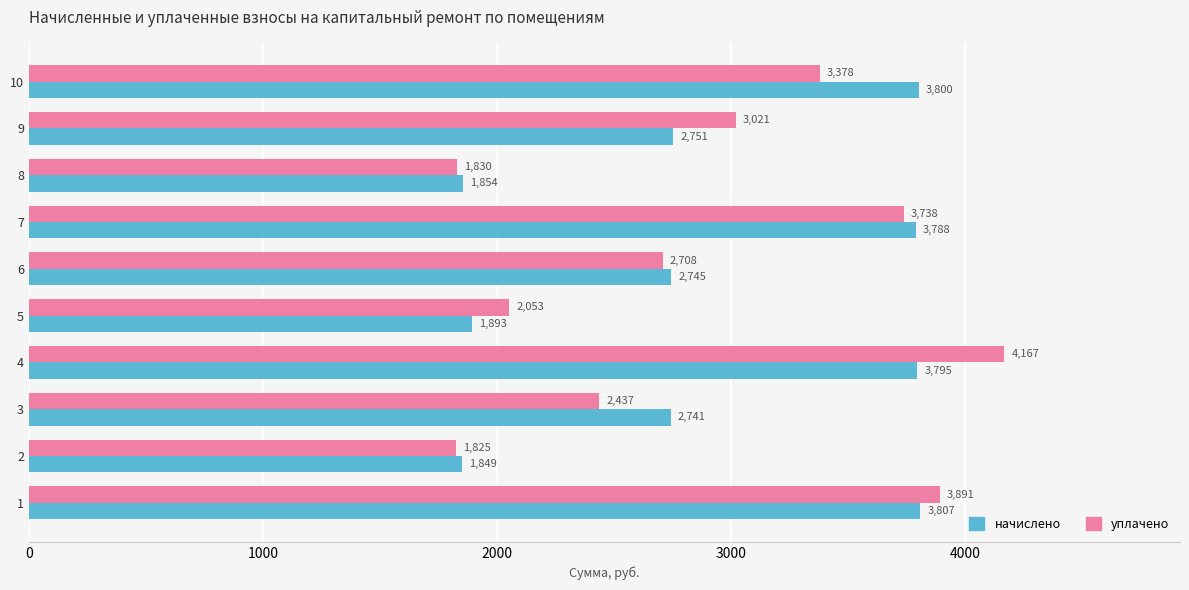

Which series changed the most between 1 and 7?

уплачено